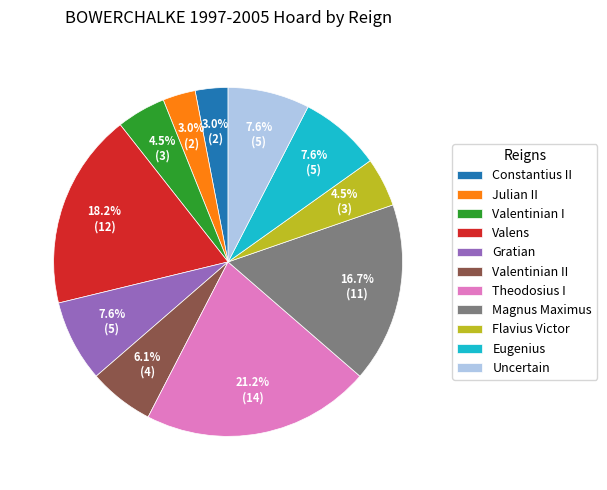

What is the total percentage of Magnus Maximus and Theodosius I?

37.9%